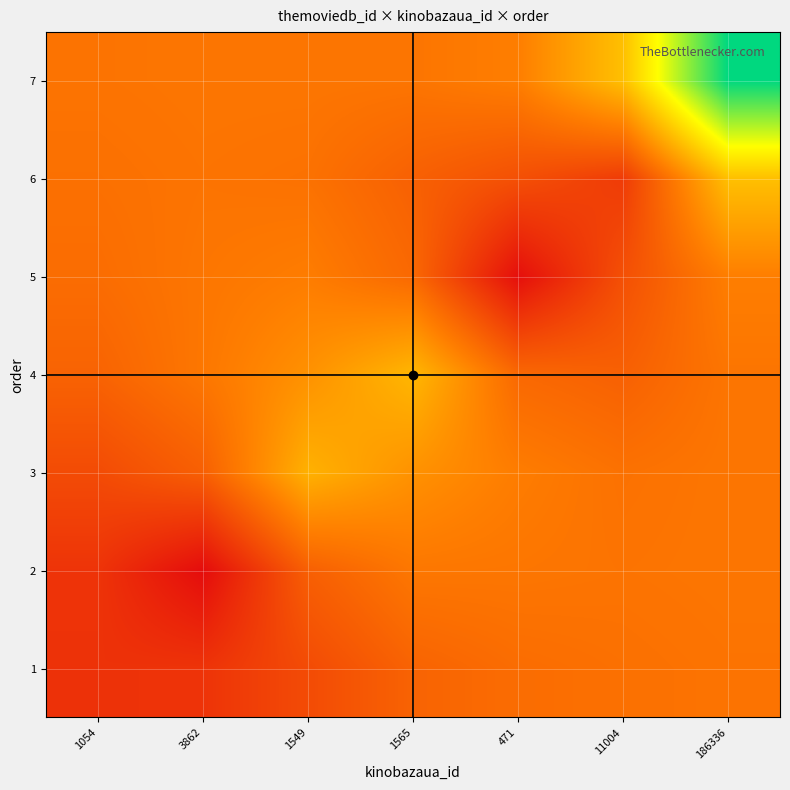

At 11004, list the series in order from largest to smallest.

7, 2, 3, 1, 4, 5, 6